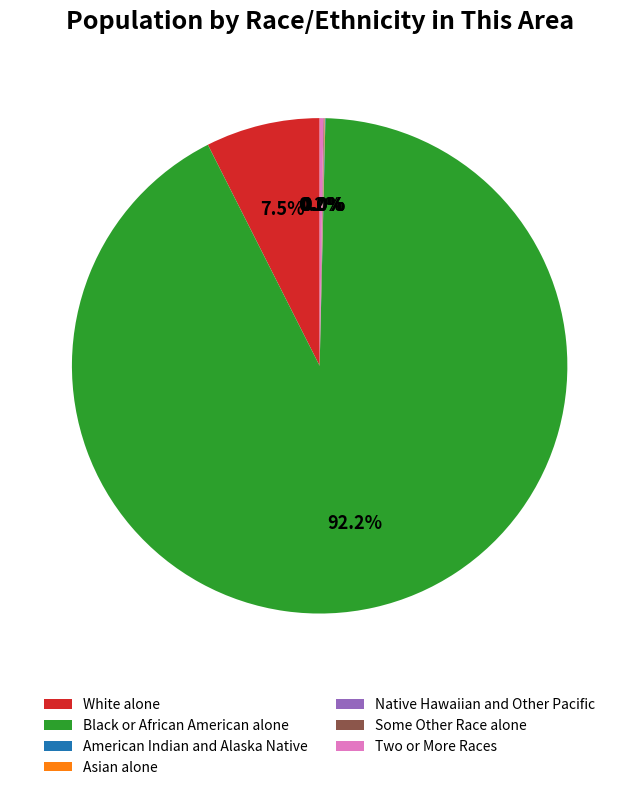

What is the majority slice?

Black or African American alone